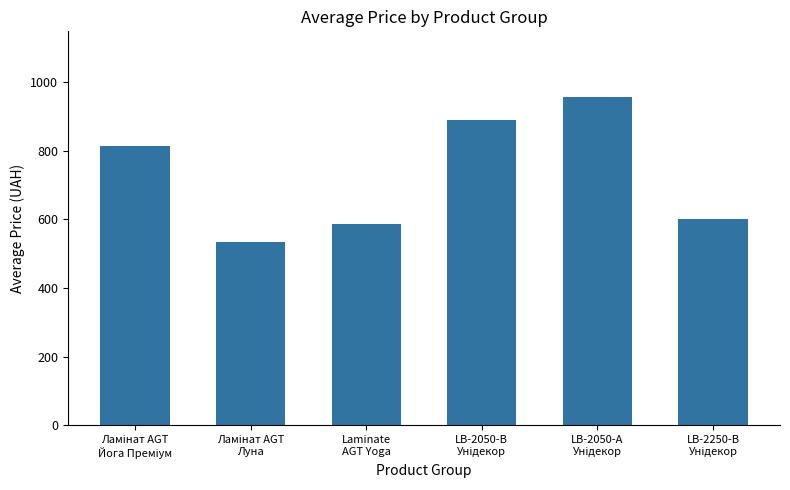

What is the value of the 4th bar from the left?

889.9